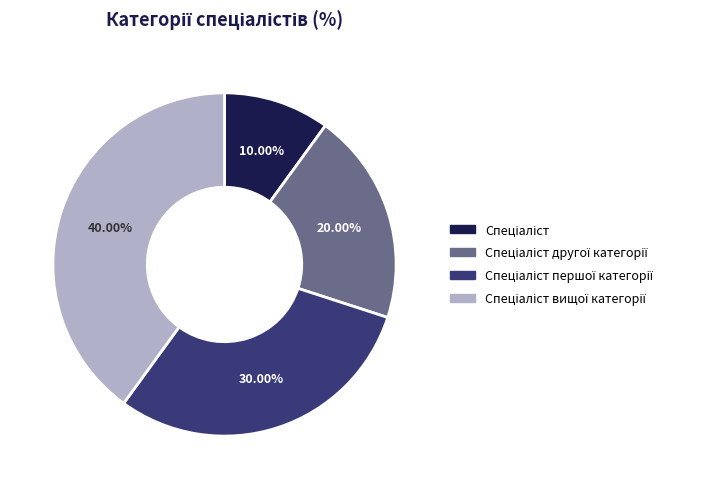

Is there any slice that represents more than half of the pie?

No